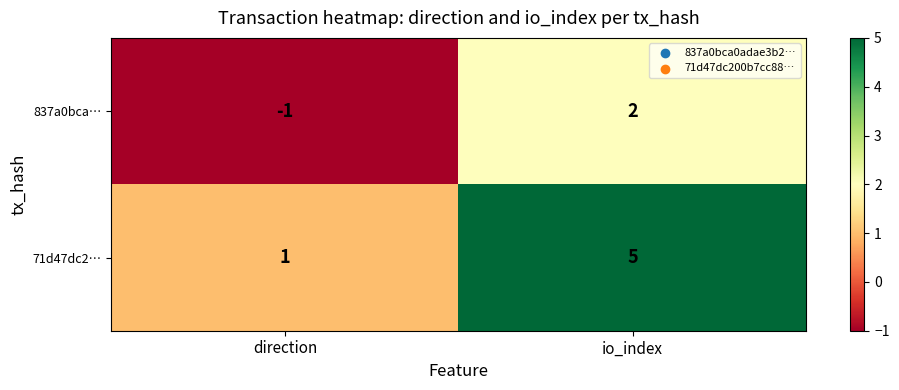

Is it true that 837a0bca… equals 1 at io_index?

False